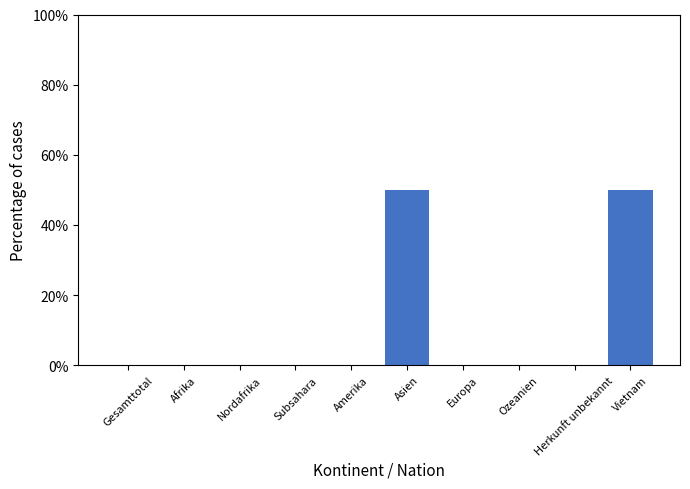

Reading left to right, transcribe all the data shown in this chart.

Gesamttotal=0.0	Afrika=0.0	Nordafrika=0.0	Subsahara=0.0	Amerika=0.0	Asien=0.5	Europa=0.0	Ozeanien=0.0	Herkunft unbekannt=0.0	Vietnam=0.5